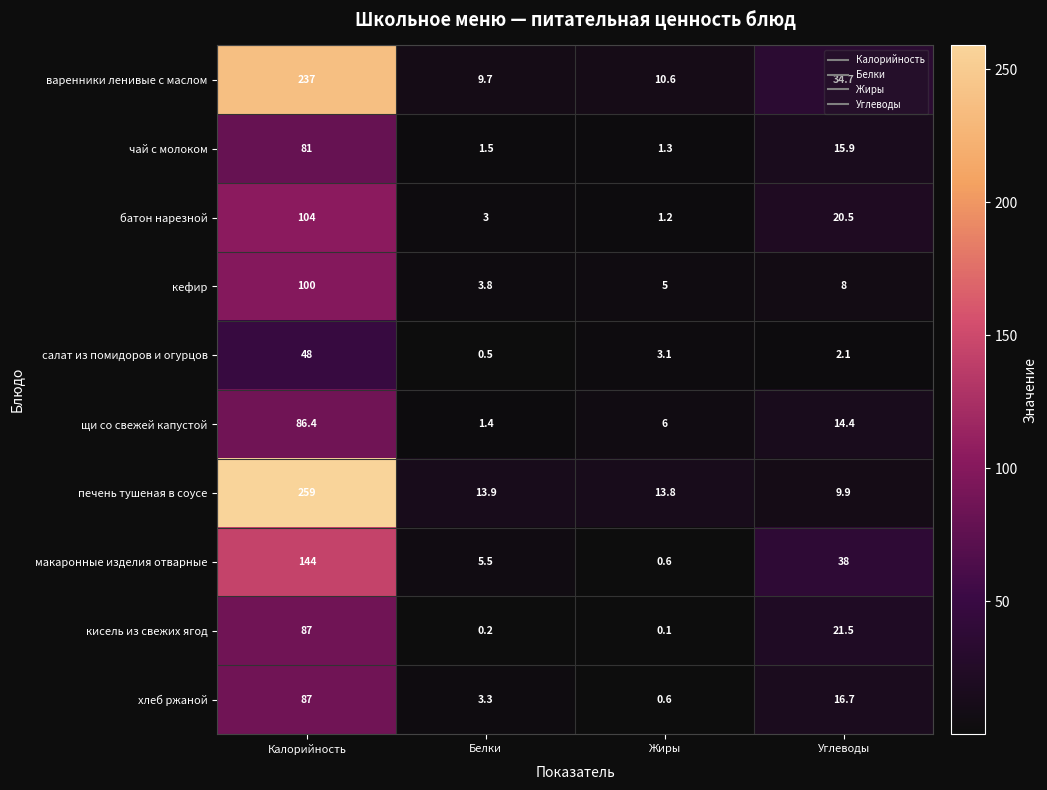

Which series has the largest range (max minus min)?

печень тушеная в соусе